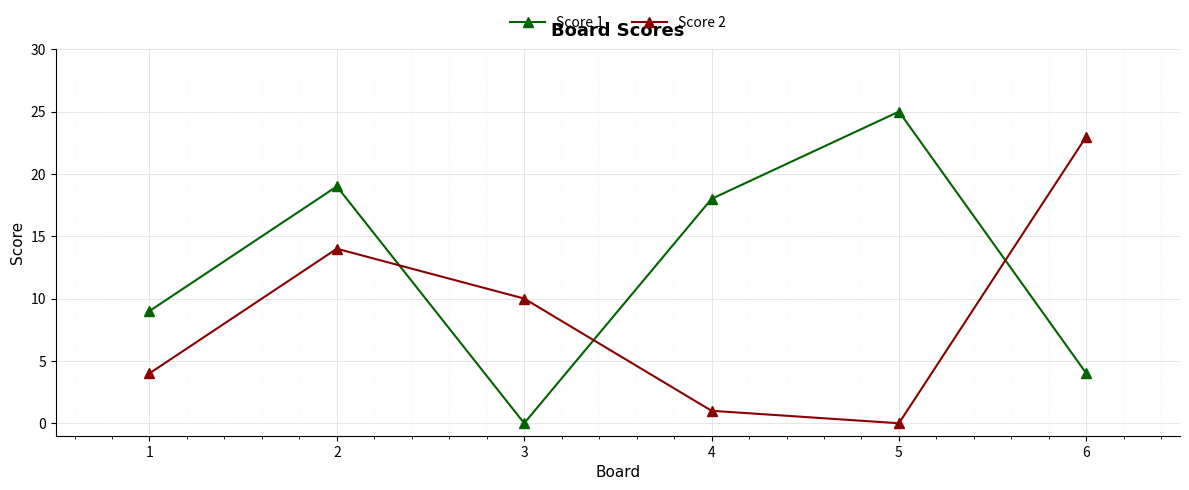

Between which two adjacent categories do Score 1 and Score 2 first intersect?

2 and 3